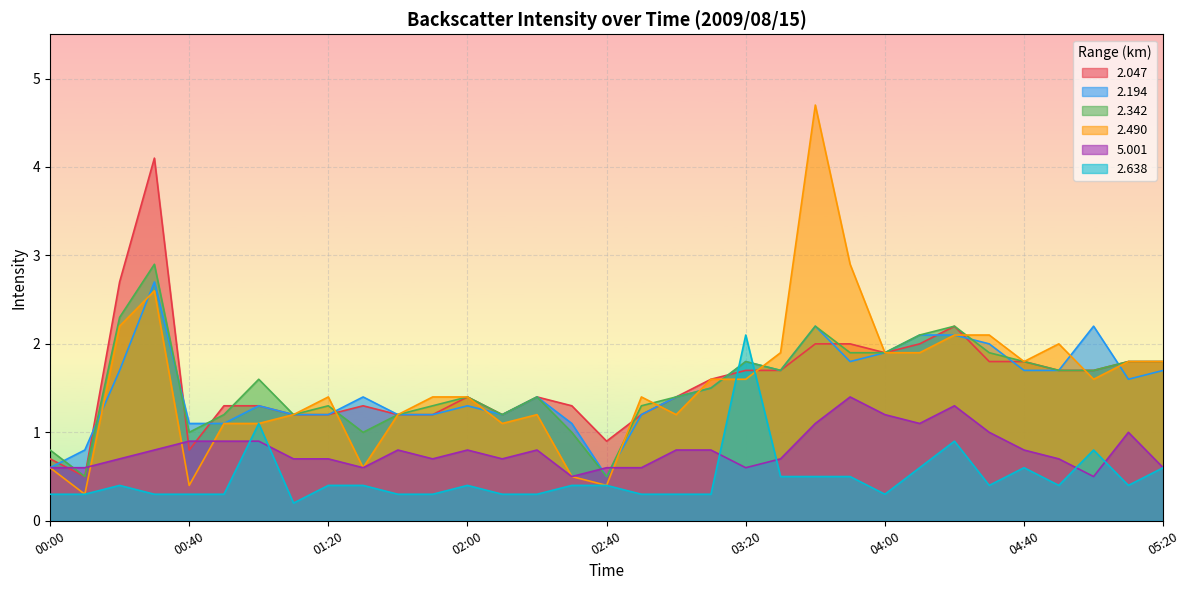

Does the chart display data point markers on the line(s)?

No